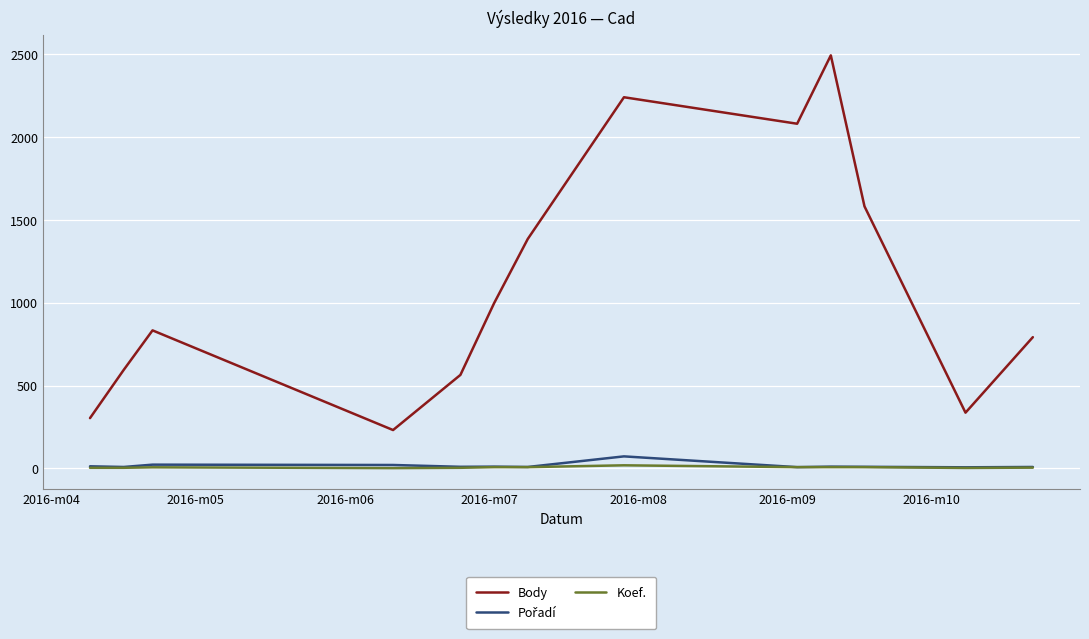

Which series has the largest total across all categories?

Body